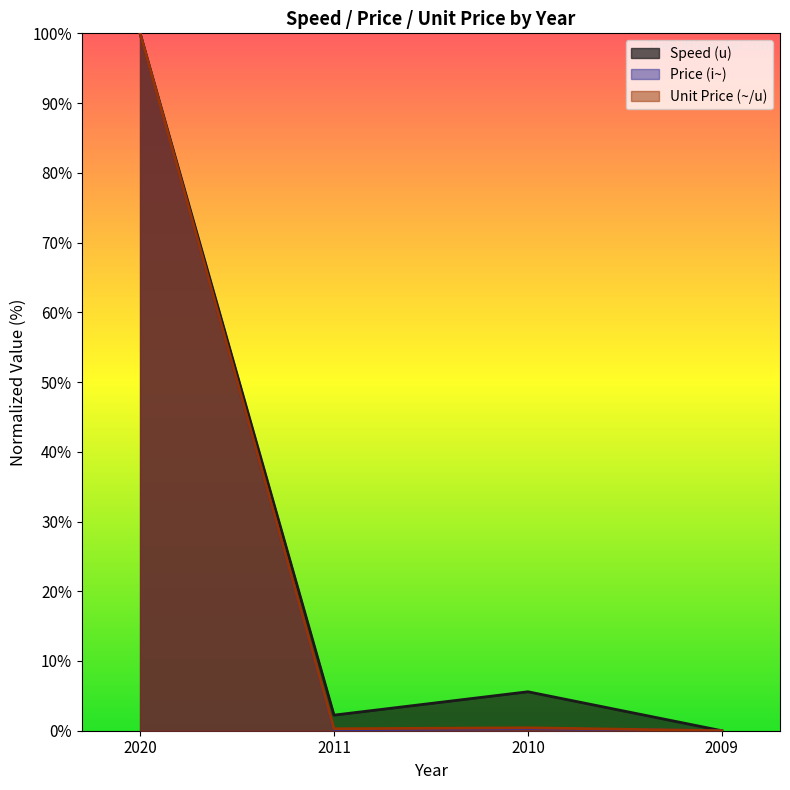

Between 2011 and 2009, which series saw the biggest shift?

Speed (u)